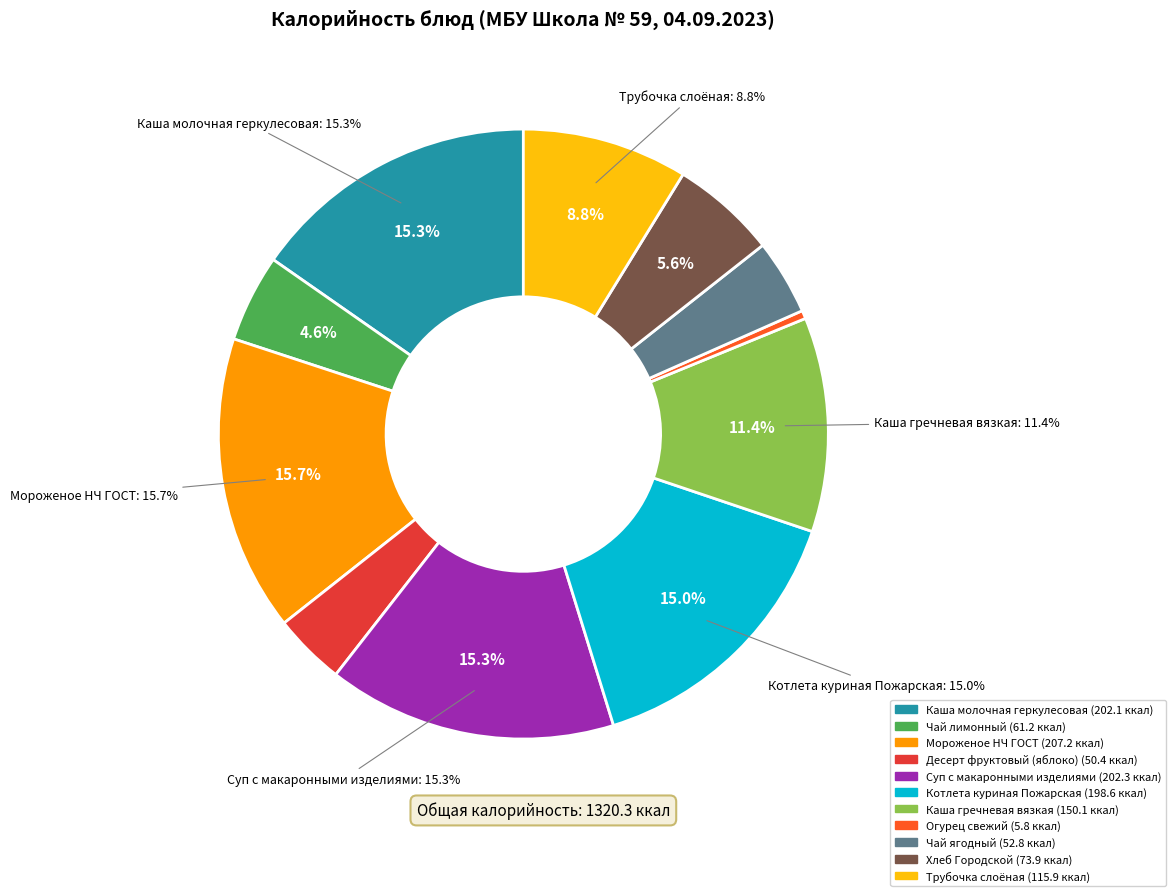

Is the sum of Мороженое НЧ ГОСТ and Котлета куриная Пожарская greater than half?

No